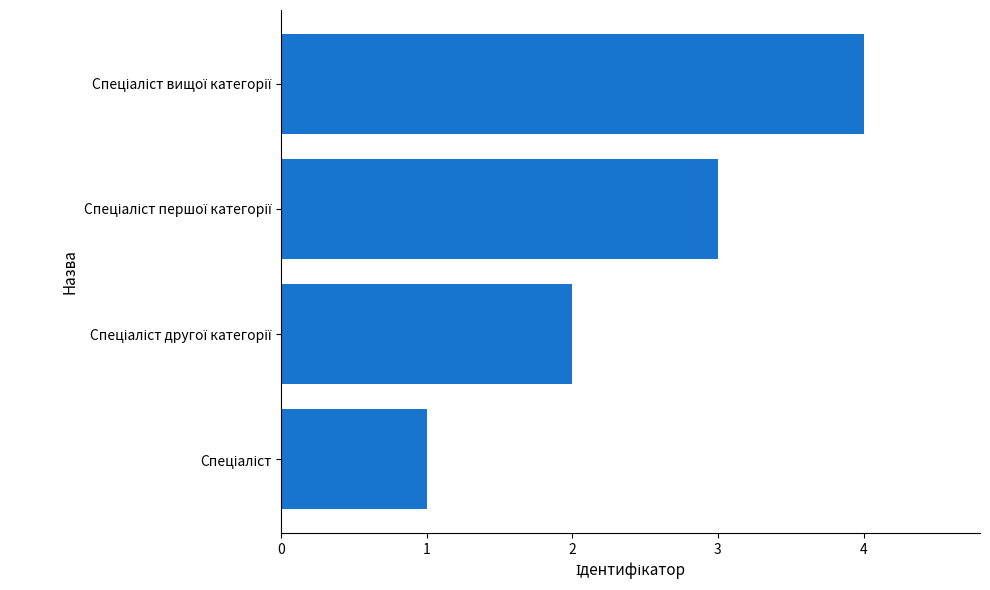

What is the difference between the maximum and minimum values?

3